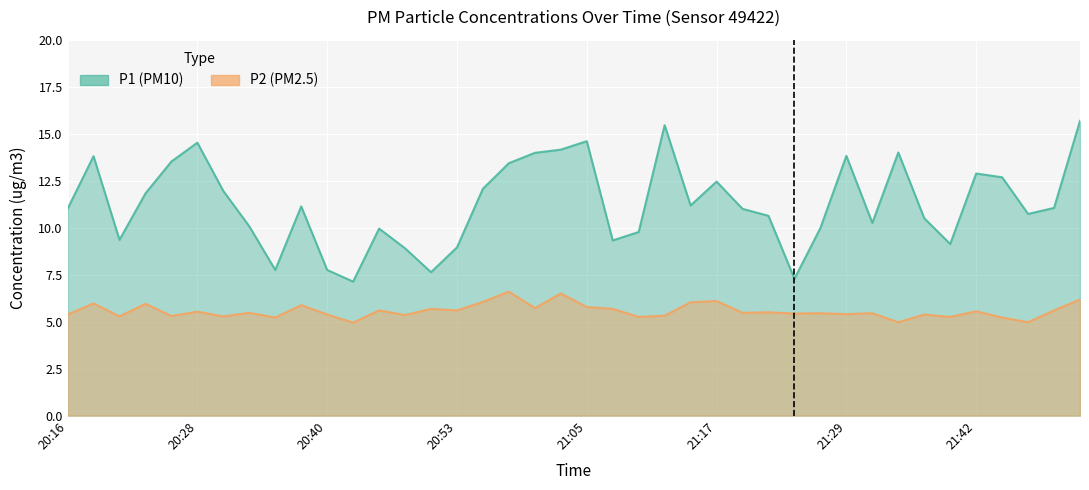

Is the value of P1 at 21:47 greater than the value of P2 at 21:37?

Yes